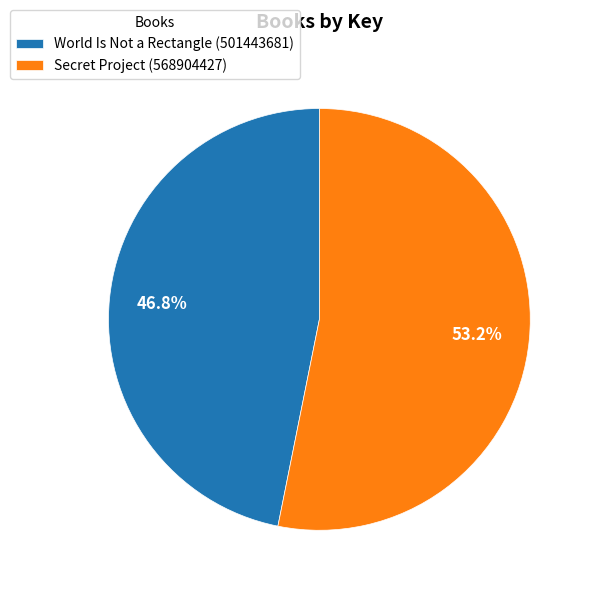

Does any single category account for the majority?

Yes